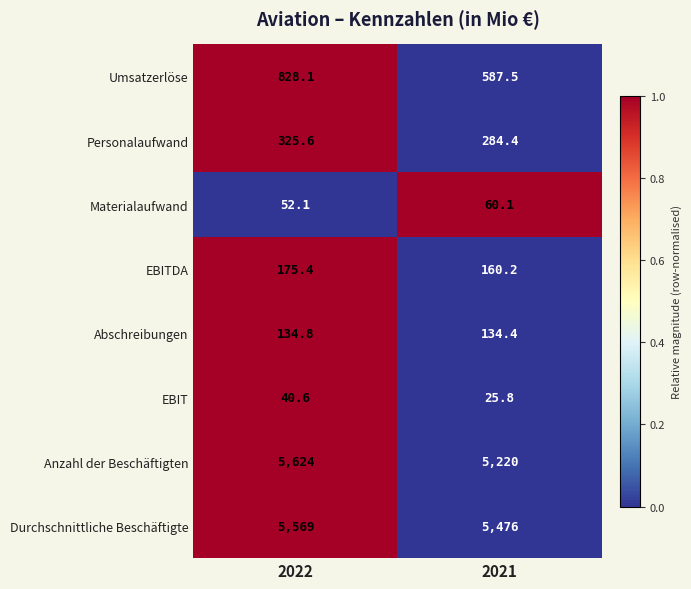

What is the sum of the Abschreibungen values at 2022 and 2021?

269.2